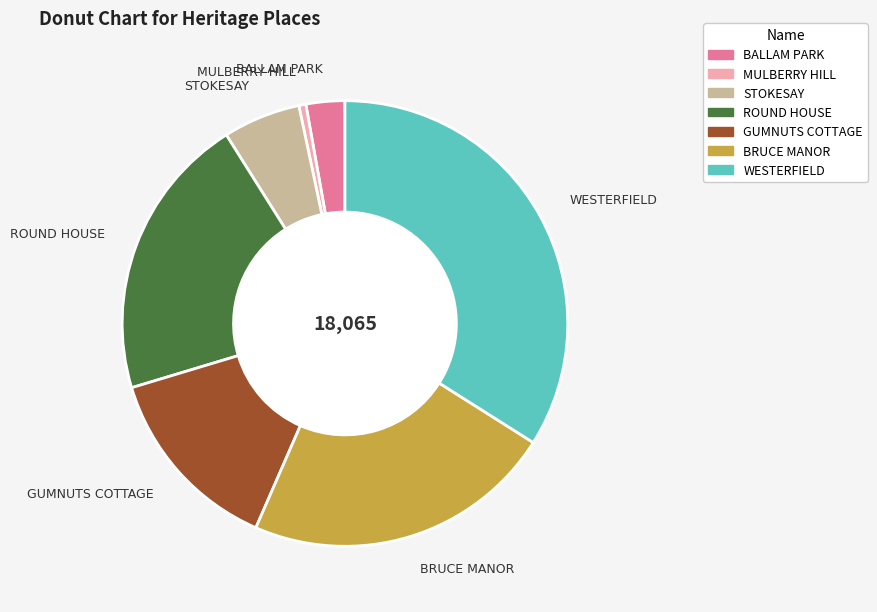

Combined, do WESTERFIELD and ROUND HOUSE account for over 50%?

Yes